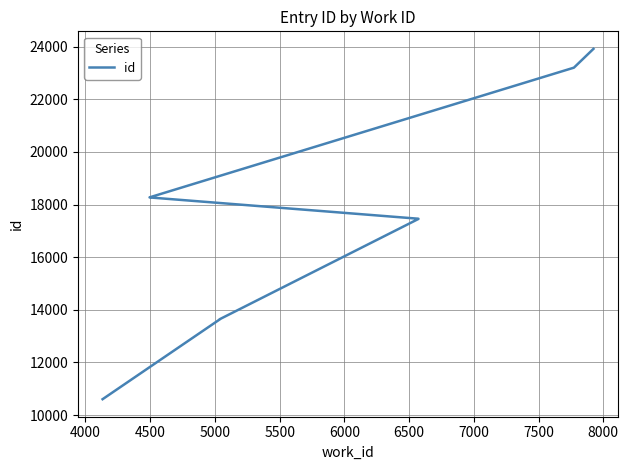

Which has a higher value, 6500 or 5000?

6500